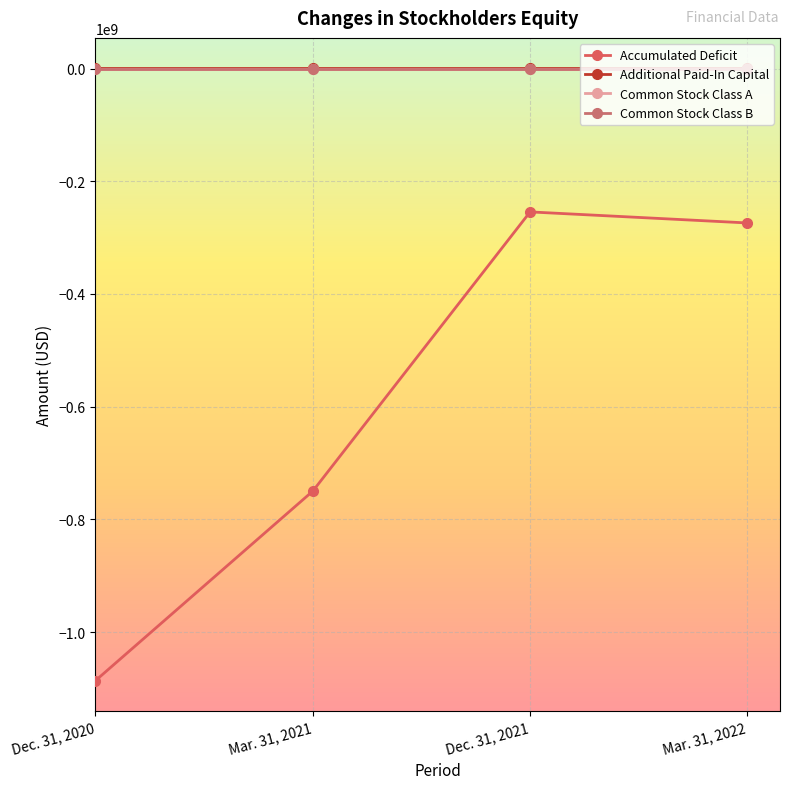

What is the minimum value shown in the chart?

-1086215288